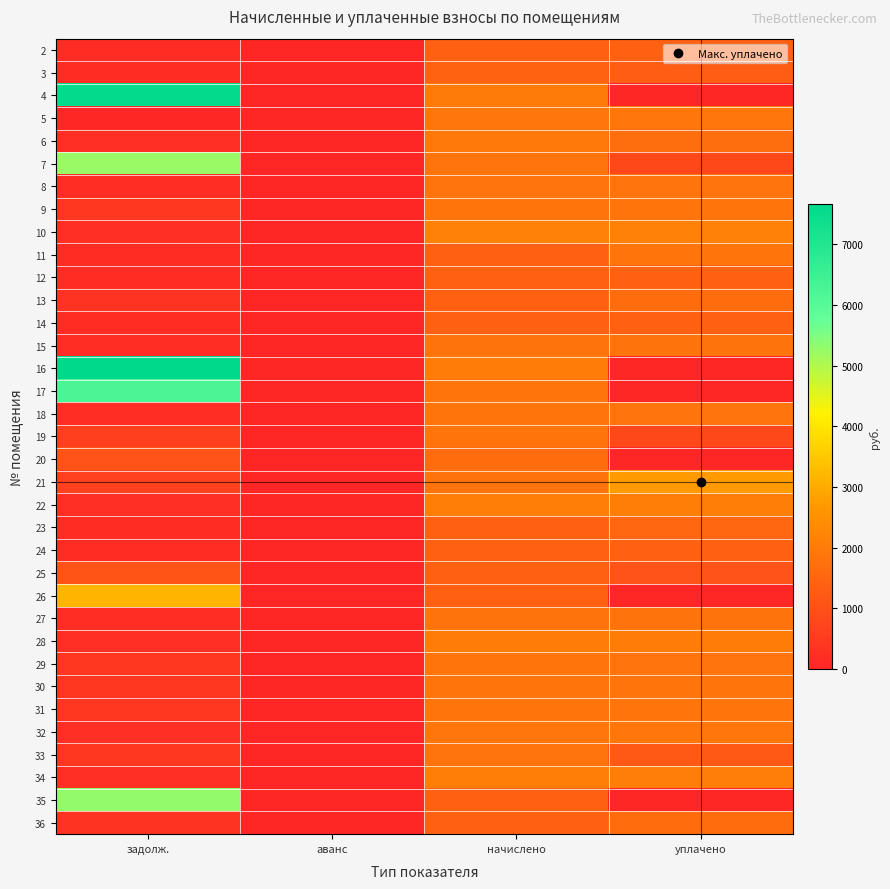

How many distinct data groups are displayed?

35